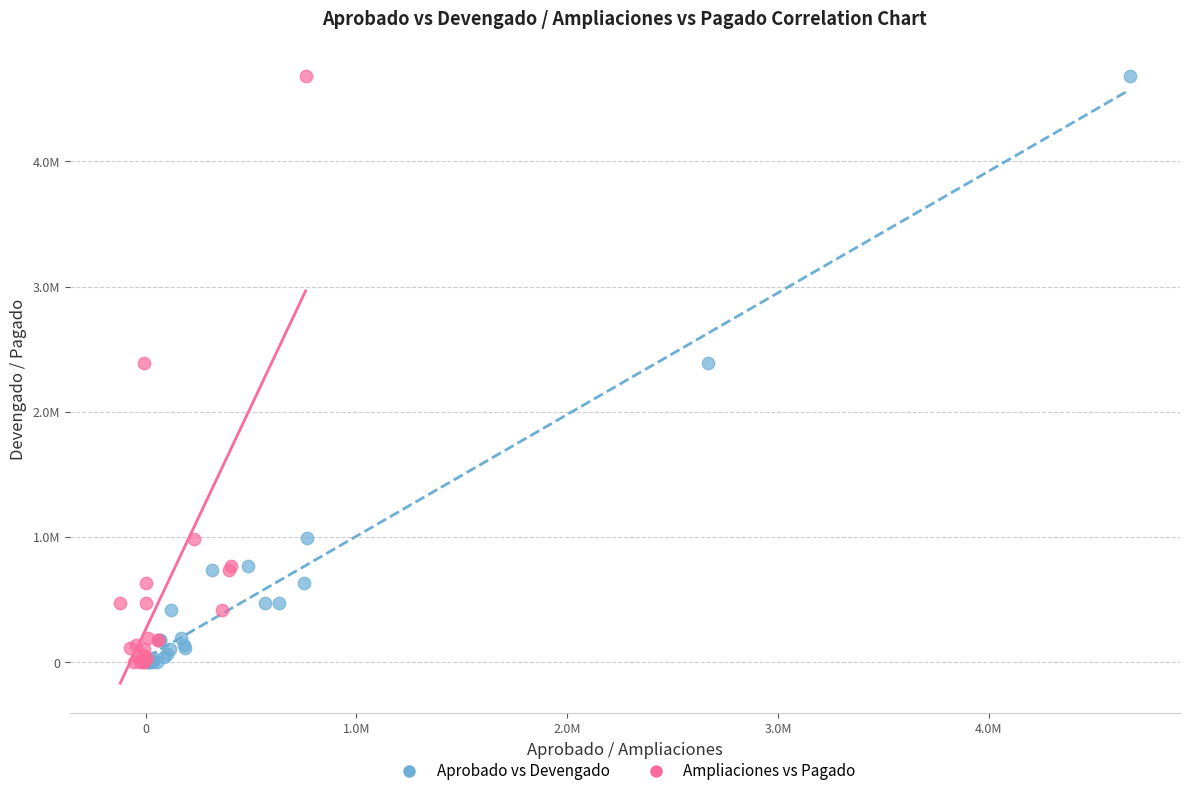

What are all the series names shown in the legend?

Aprobado vs Devengado, Ampliaciones vs Pagado